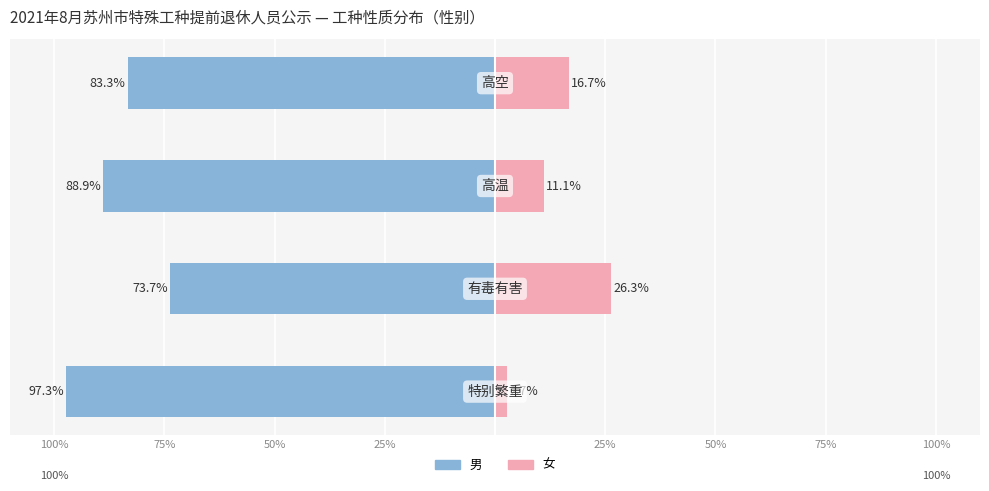

At how many categories does at least one series exceed -61?

4